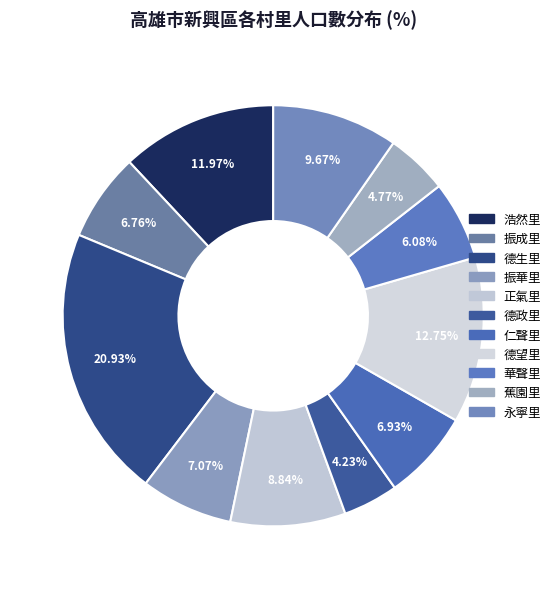

To the nearest percent, what is the difference between the 振華里 and 華聲里 slice percentages?

1%